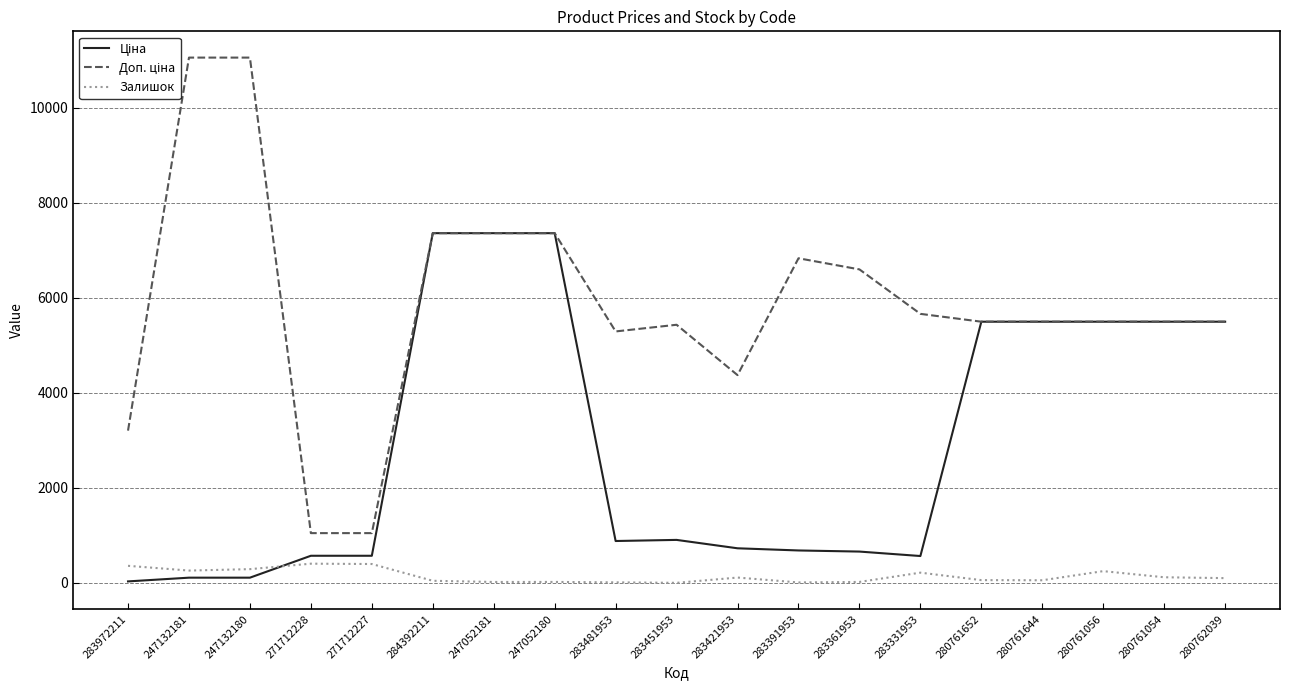

What is the difference between the highest and lowest values at 271712227?

650.0